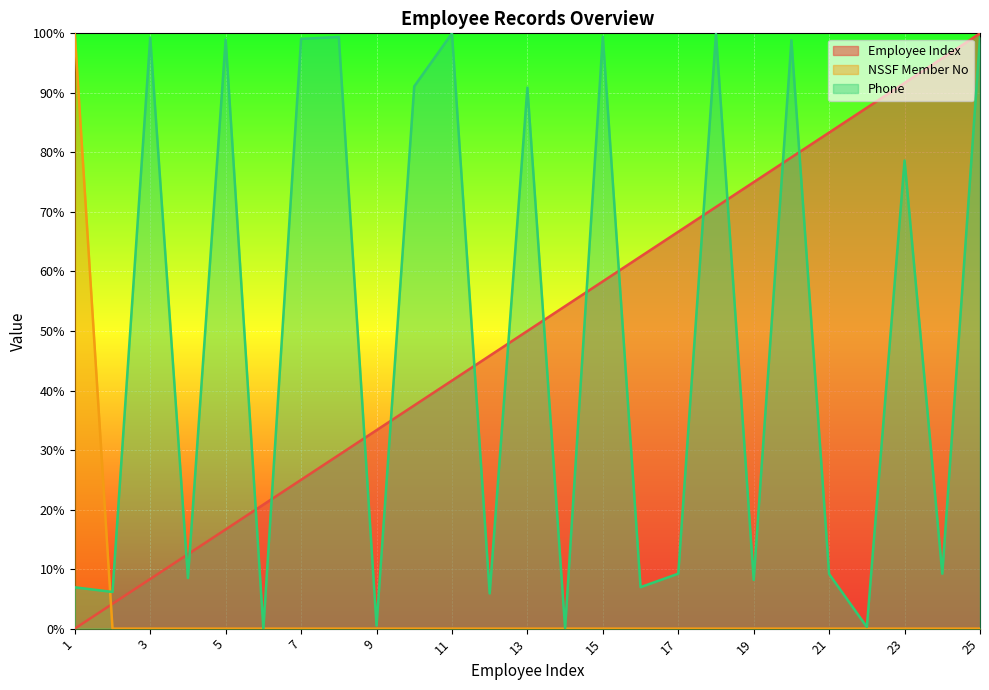

Is it true that NSSF Member No equals 0.0 at 5?

False